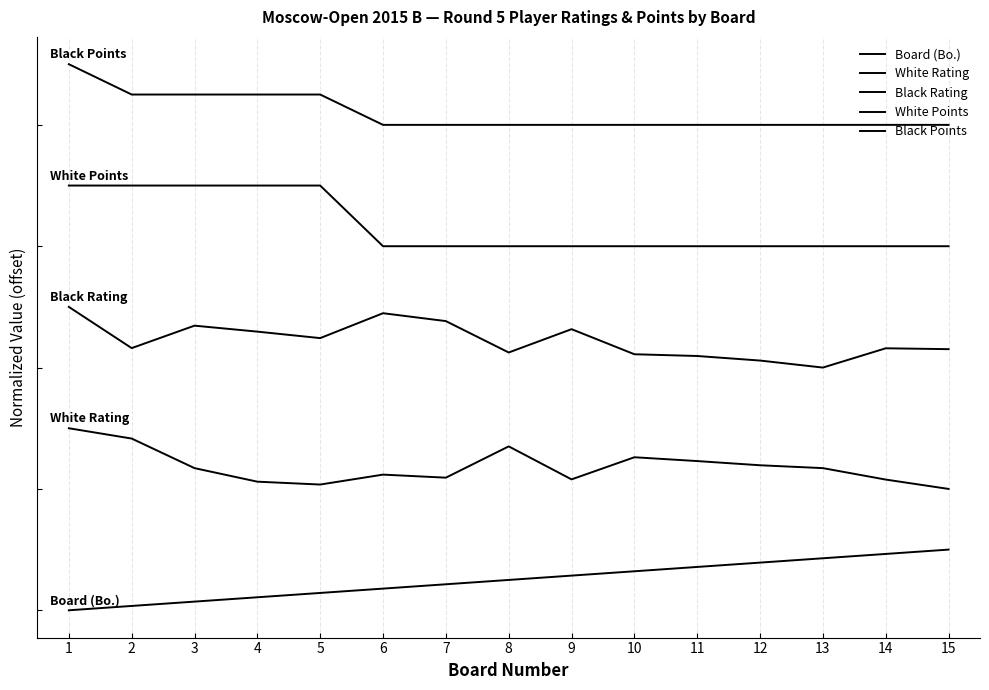

True or false: Board (Bo.) has a value of 31.9 at 11.

False